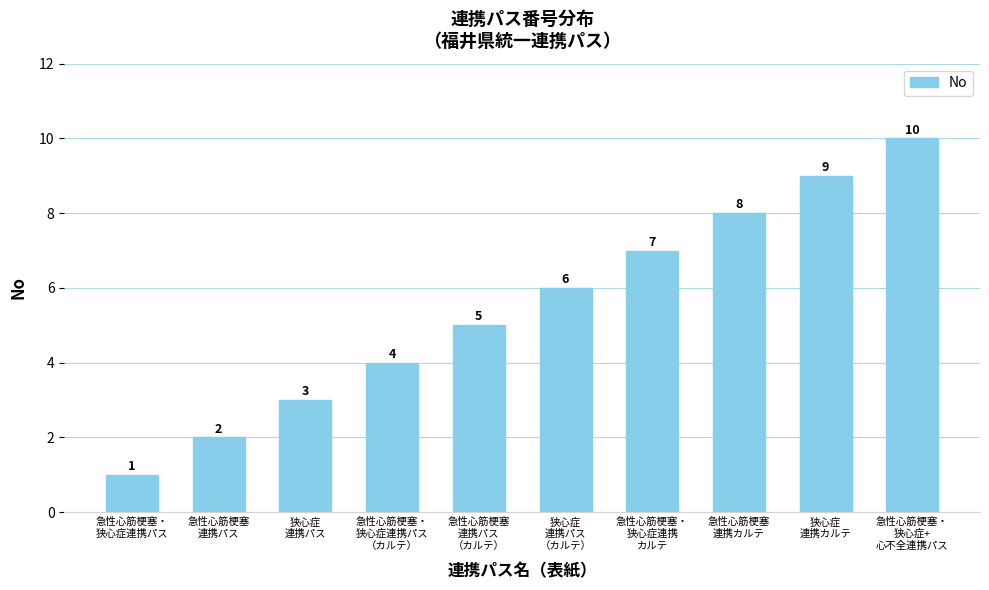

Between 急性心筋梗塞・
狭心症連携
カルテ and 狭心症
連携カルテ, which is larger?

狭心症
連携カルテ